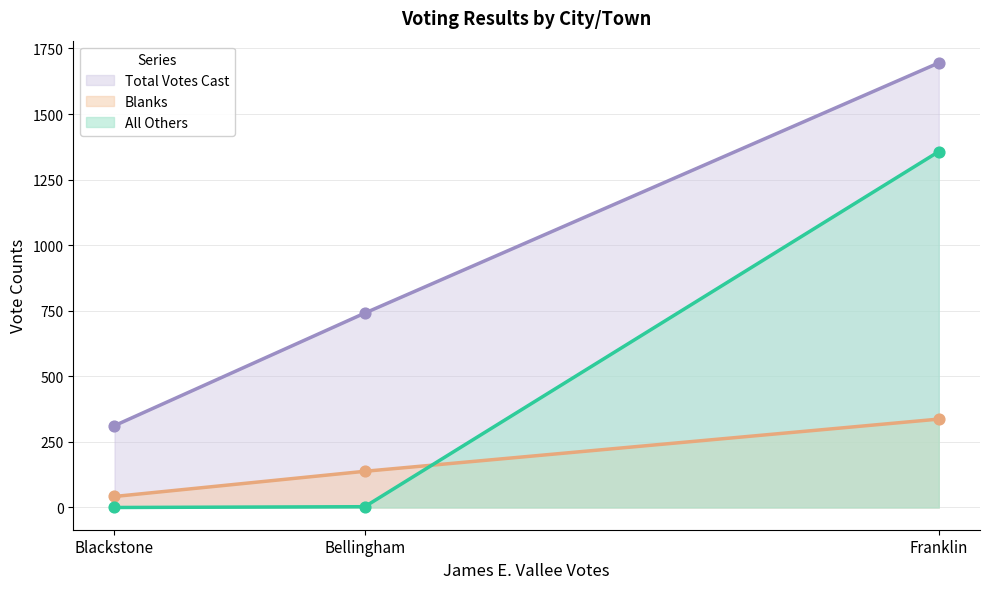

Is the value of Total Votes Cast at Blackstone greater than the value of Blanks at Blackstone?

Yes